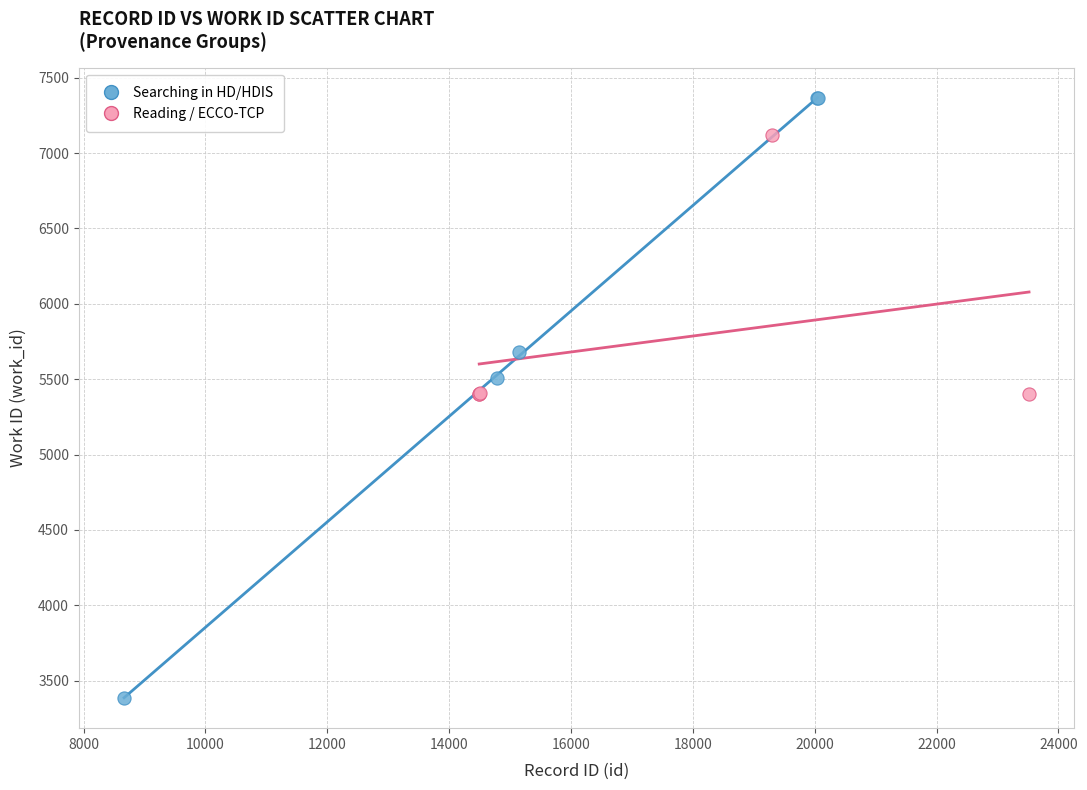

Which series has the largest Y range (max minus min)?

Searching in HD/HDIS